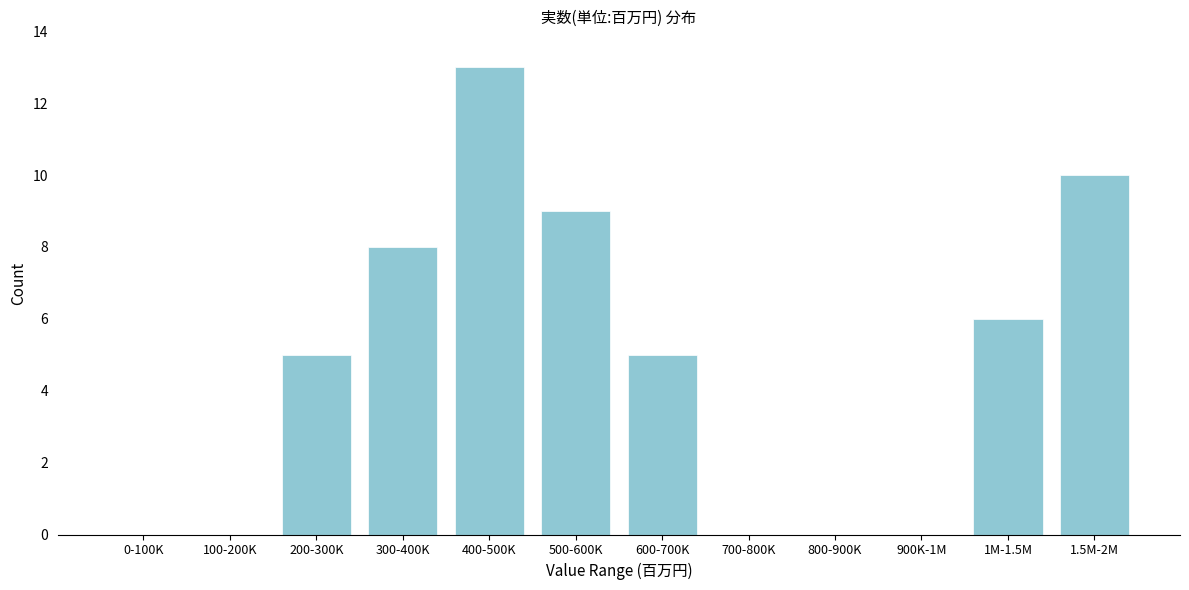

Reading left to right, list all the values displayed in this chart.

0-100K=0	100-200K=0	200-300K=5	300-400K=8	400-500K=13	500-600K=9	600-700K=5	700-800K=0	800-900K=0	900K-1M=0	1M-1.5M=6	1.5M-2M=10